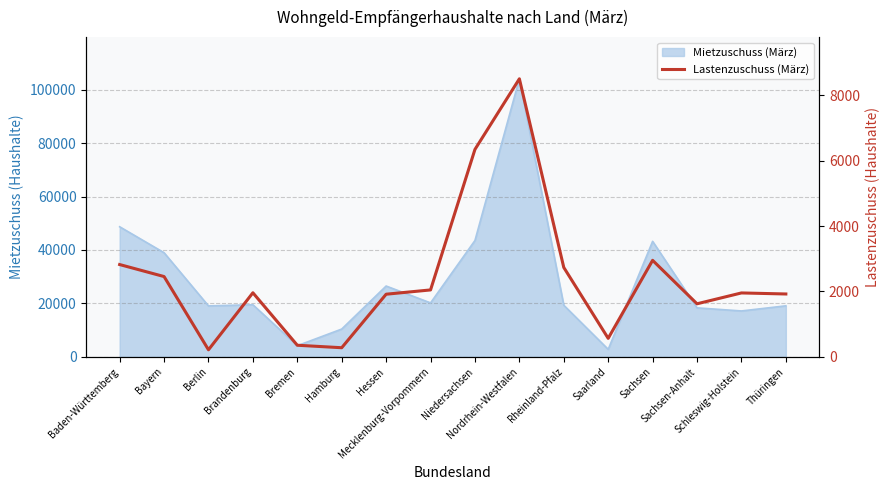

Where is the data nearest to the value 4358?

Sachsen